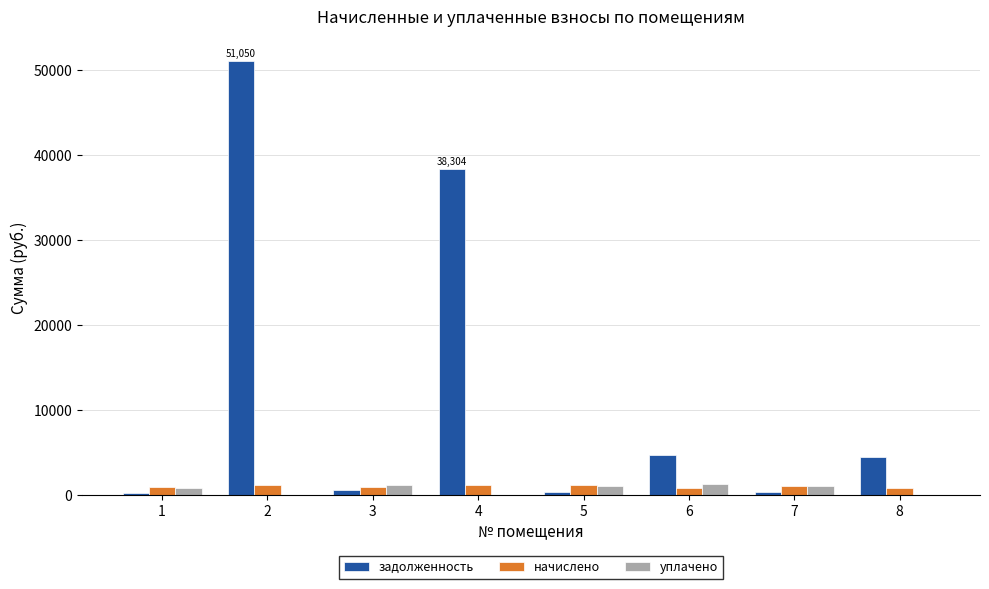

Is the value of начислено at 5 greater than the value of задолженность at 8?

No